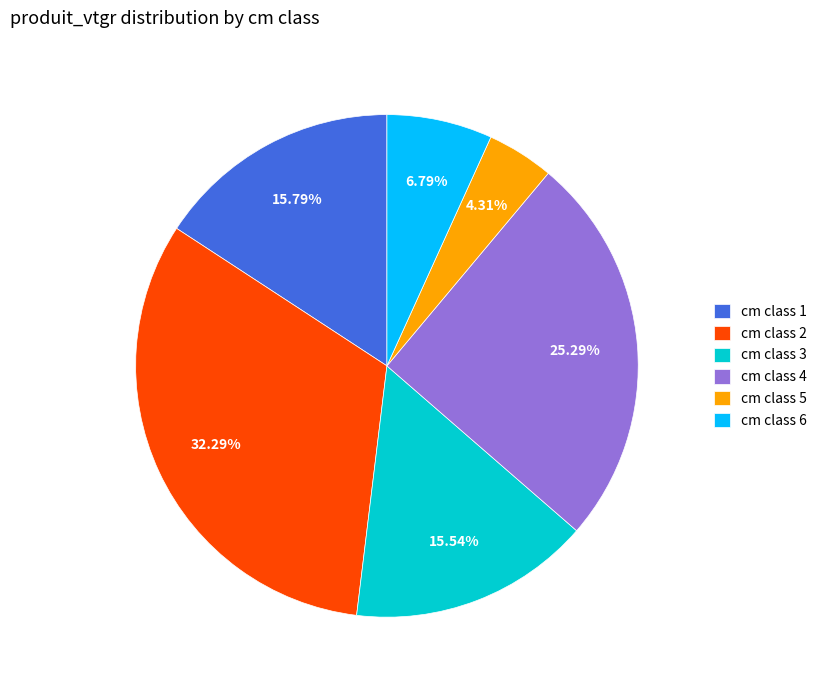

How many segments does this pie chart have?

6